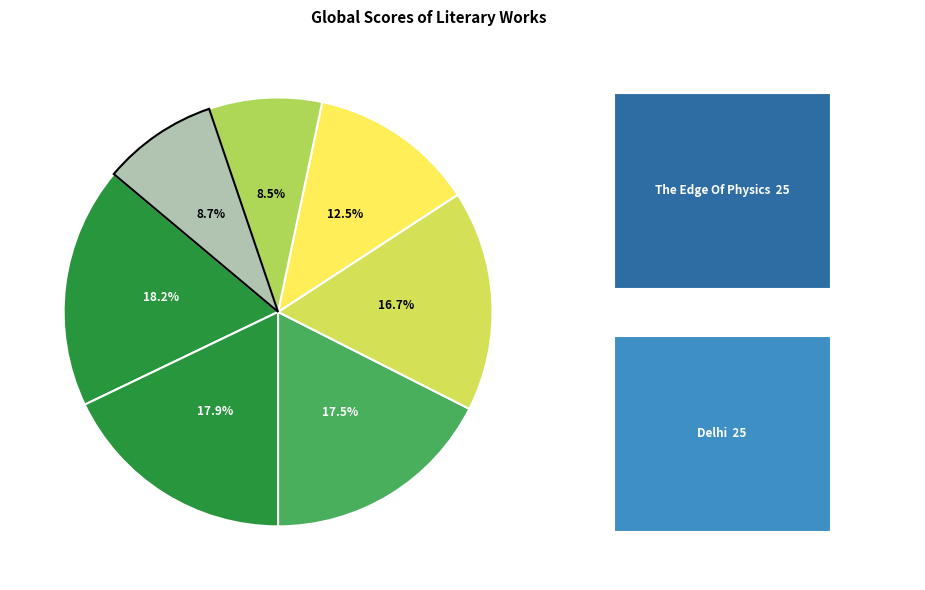

What percentage is NOT represented by Resources Values And Development?

81.7%